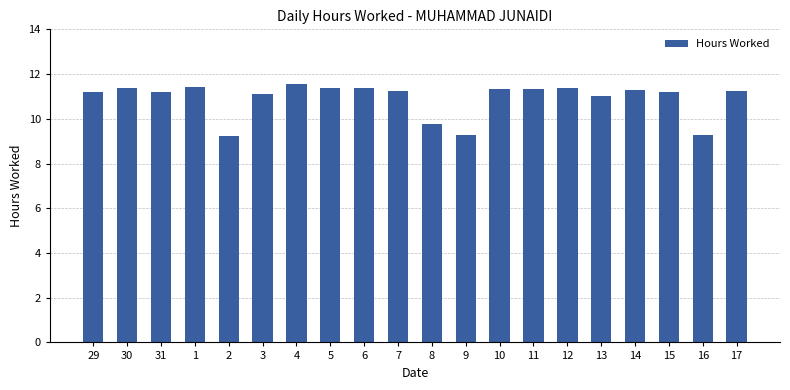

Are the bars grouped side by side (vs. stacked)?

No